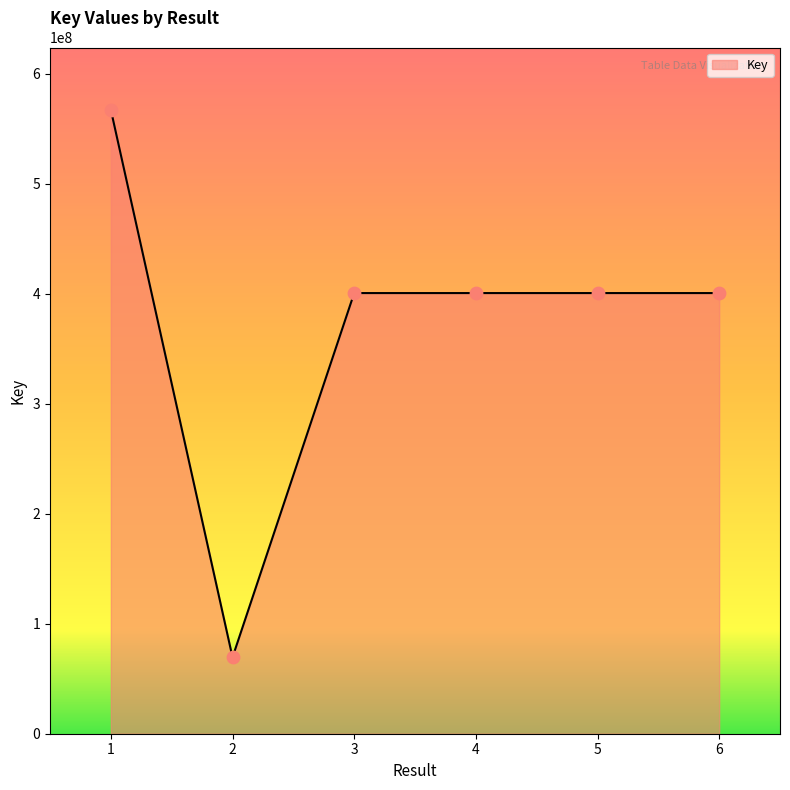

What is the ratio of the value at 2 to the value at 5?

0.2